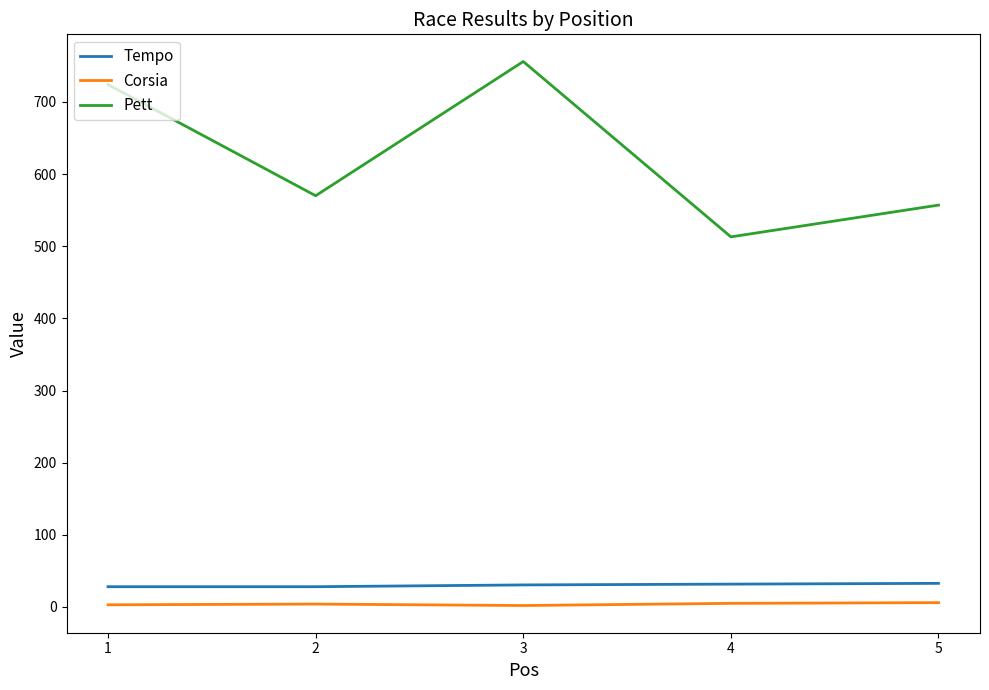

How many lines are shown in the chart?

3